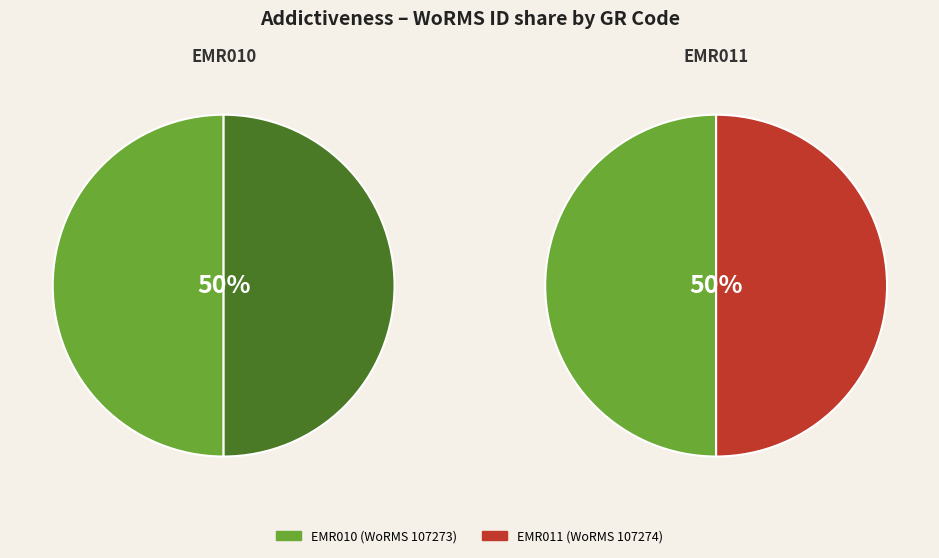

Which category has the biggest portion of the pie?

EMR011